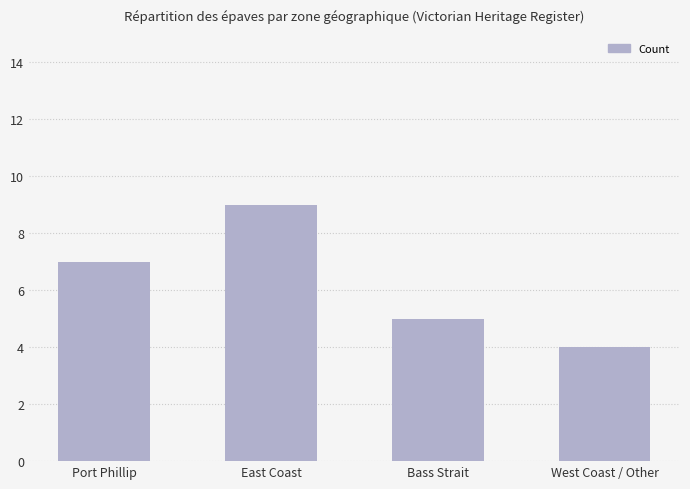

List the labels in order of value, largest first.

East Coast, Port Phillip, Bass Strait, West Coast / Other